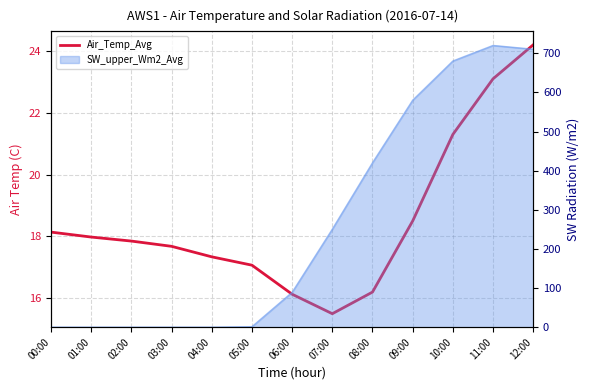

Which label corresponds to the smallest value in the chart?

07:00